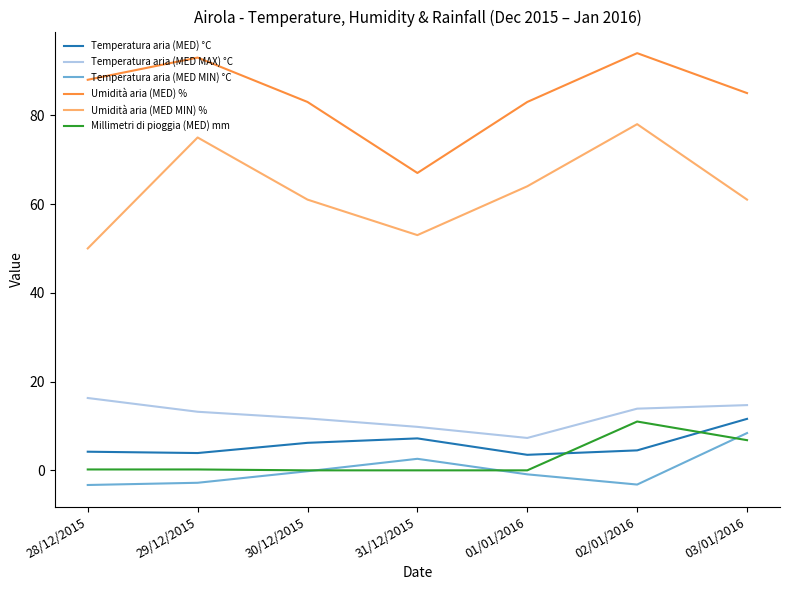

What is the lowest value of the Umidità aria (MED MIN) % series?

50.0